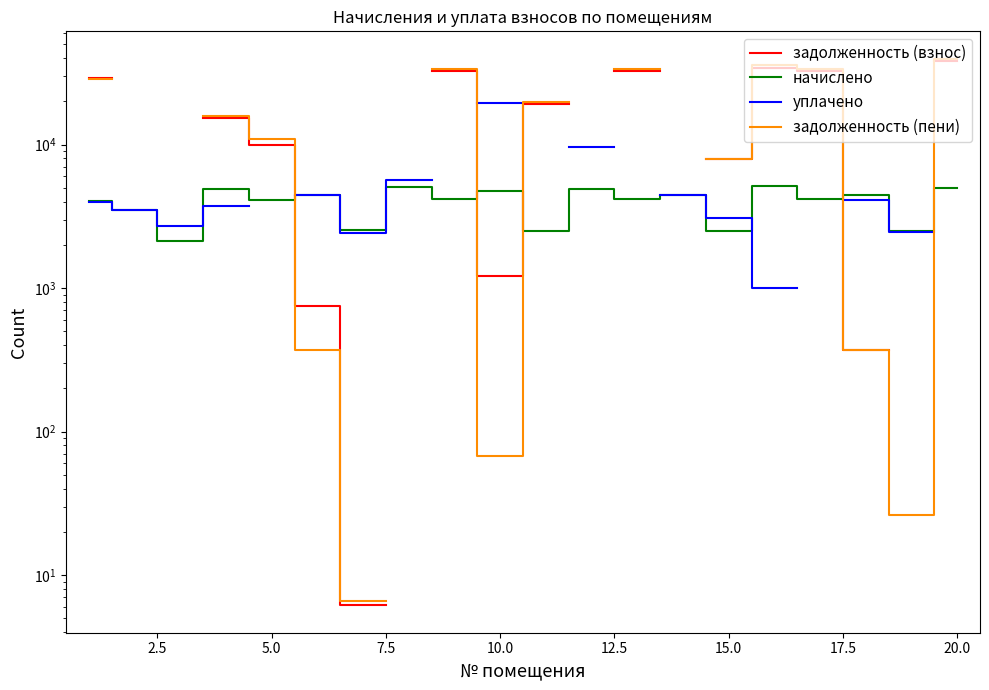

At which category does the chart reach its peak across all series?

20.0